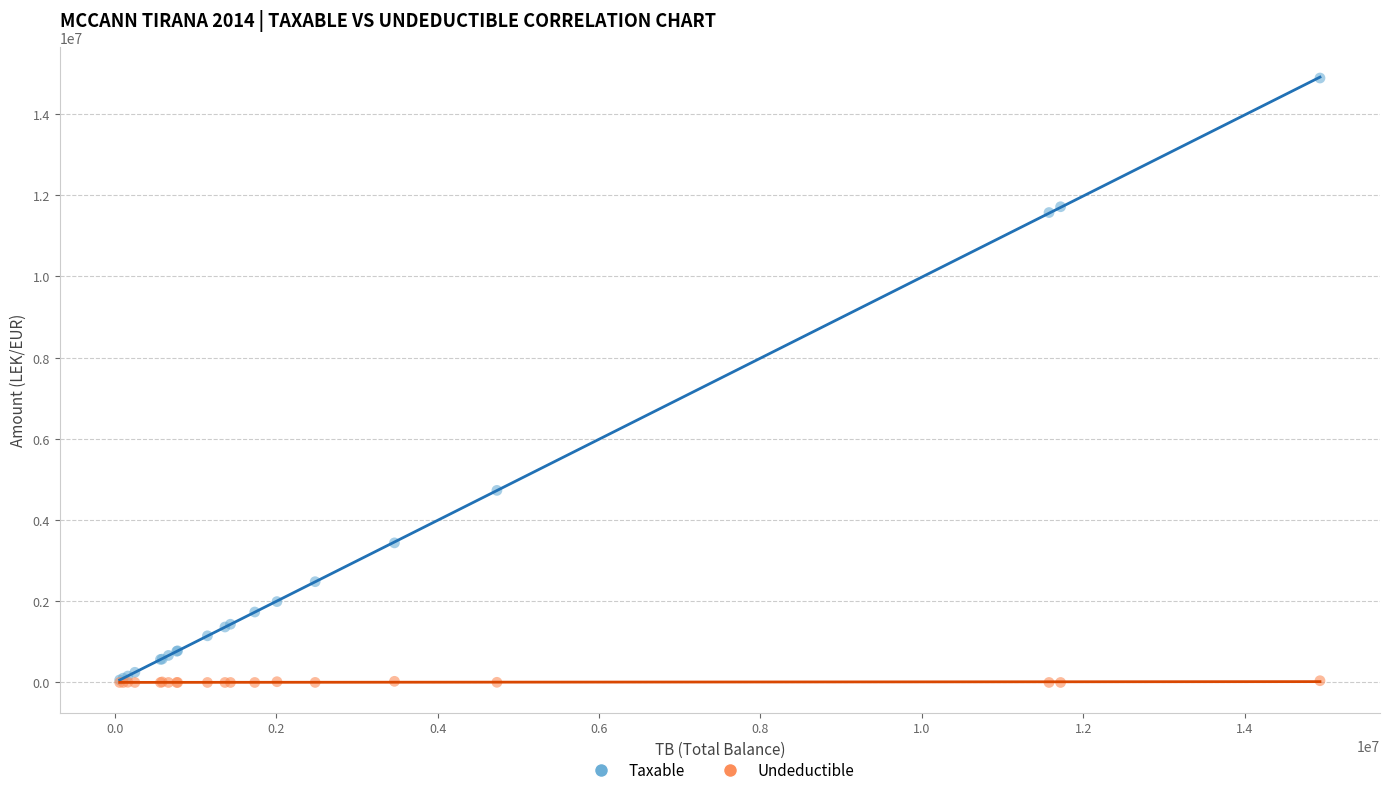

In the Taxable series, what Y value is closest to 7474836?

4731146.9